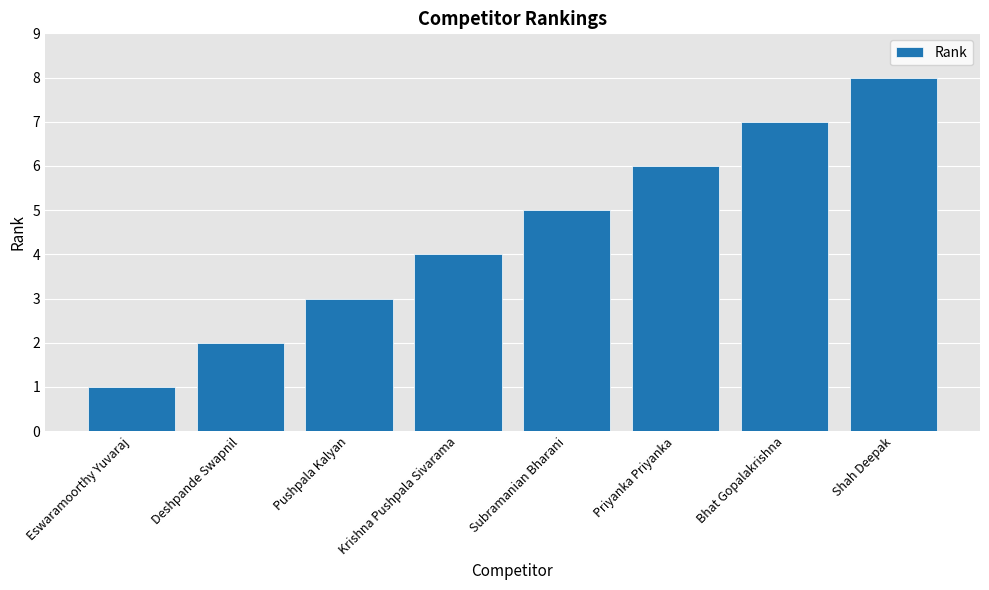

What is the difference between the maximum and second lowest values?

6